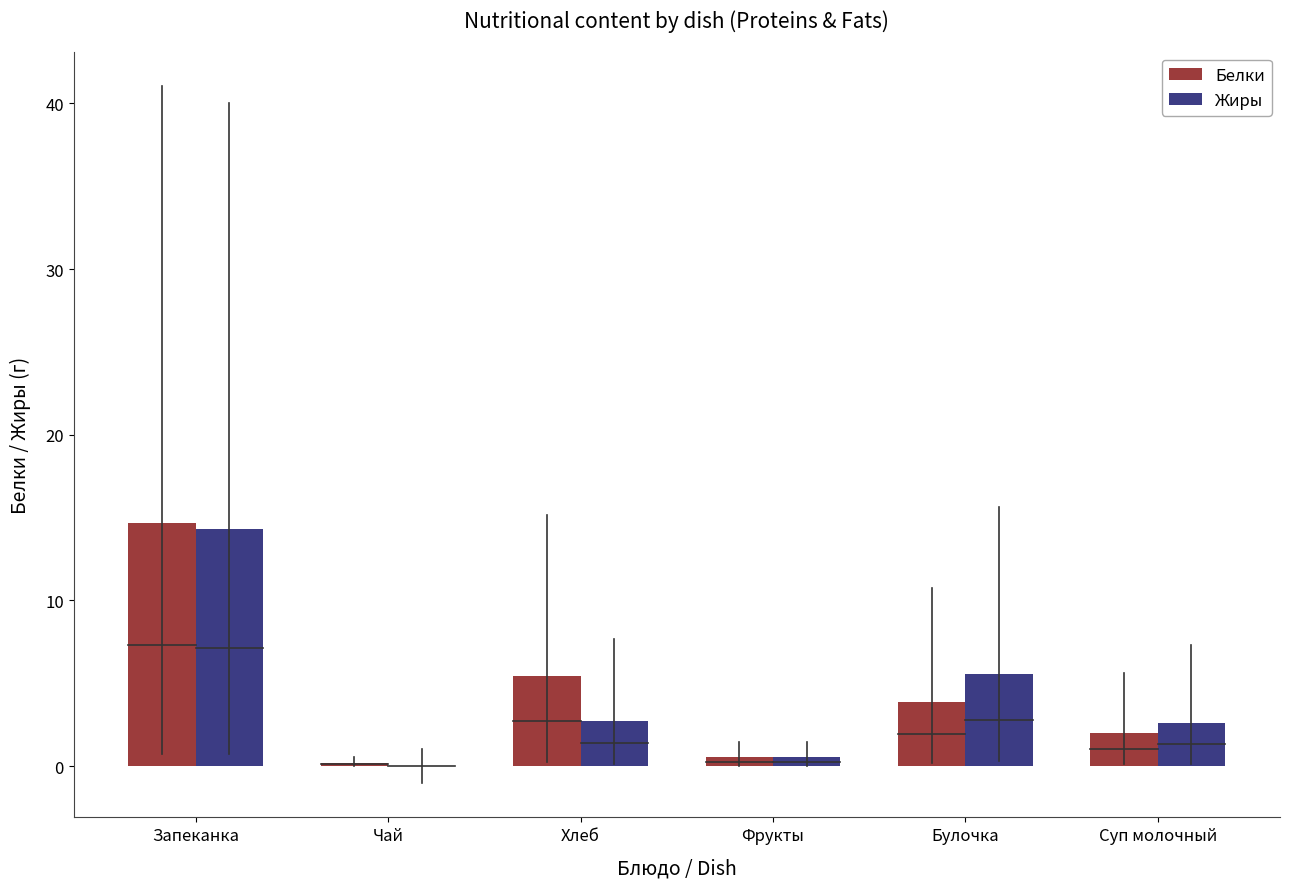

How many groups of bars are there?

6